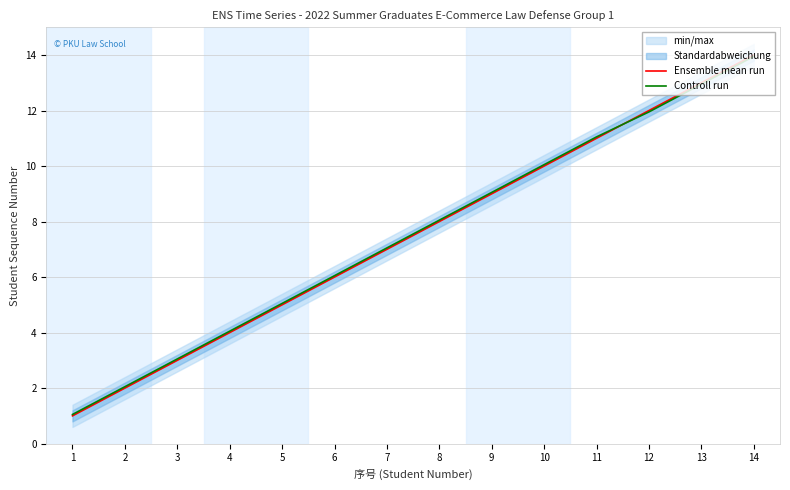

Where does the Ensemble mean run series first go above 8?

9